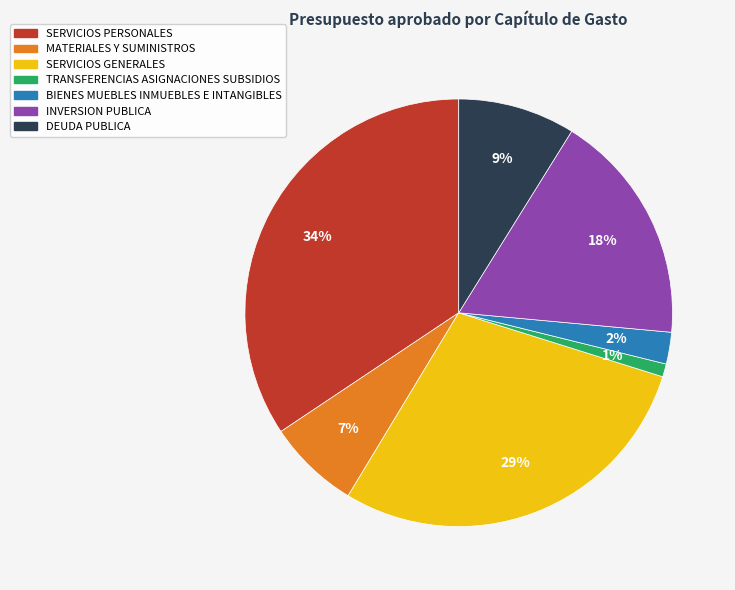

To the nearest percent, what is the difference between the SERVICIOS GENERALES and TRANSFERENCIAS ASIGNACIONES SUBSIDIOS slice percentages?

28%